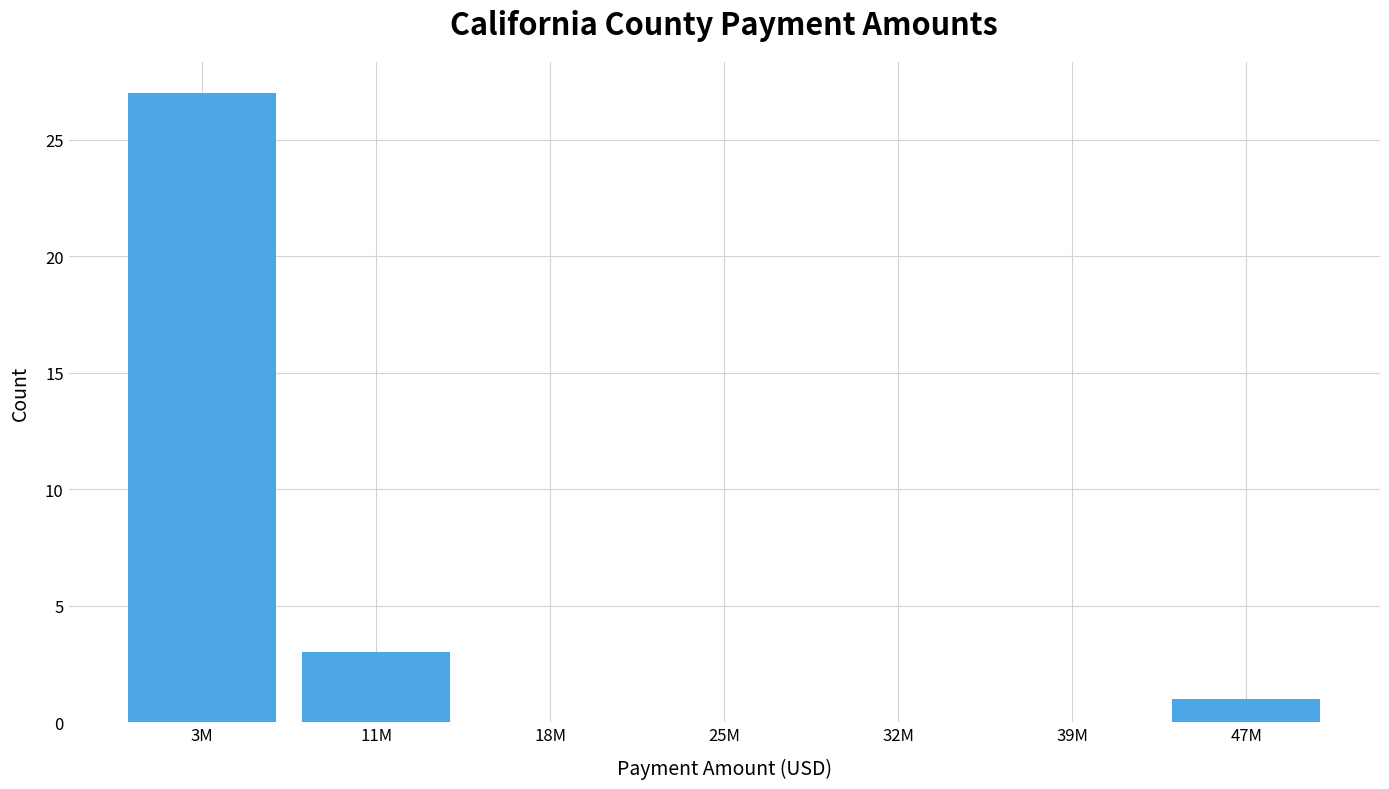

Reading right to left, list all the values displayed in this chart.

47M=1	39M=0	32M=0	25M=0	18M=0	11M=3	3M=27